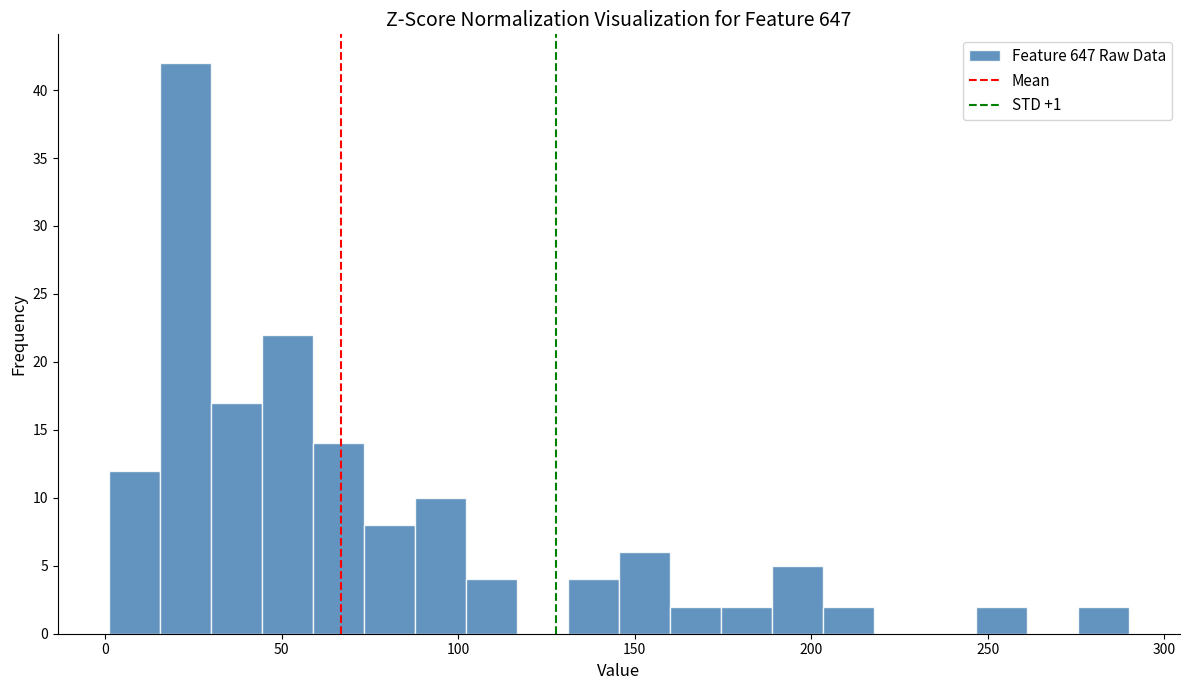

Read against the x-axis, roughly where is the centre of the tallest bar?

25